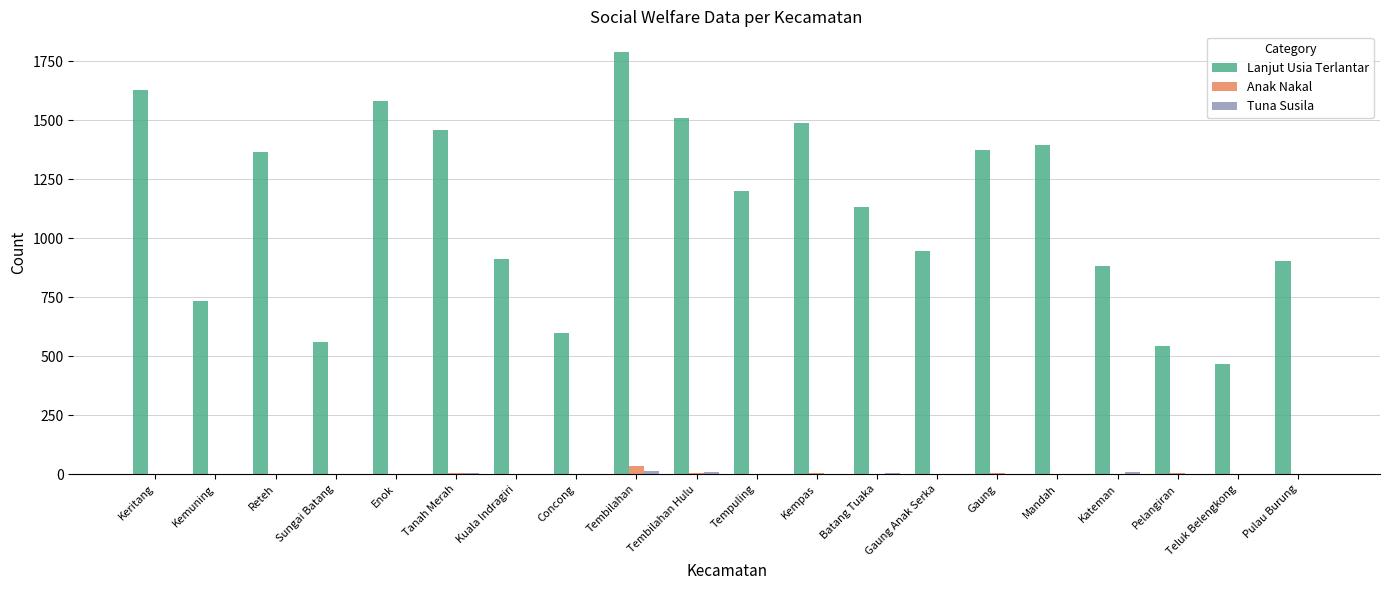

How many series are shown in this chart?

3